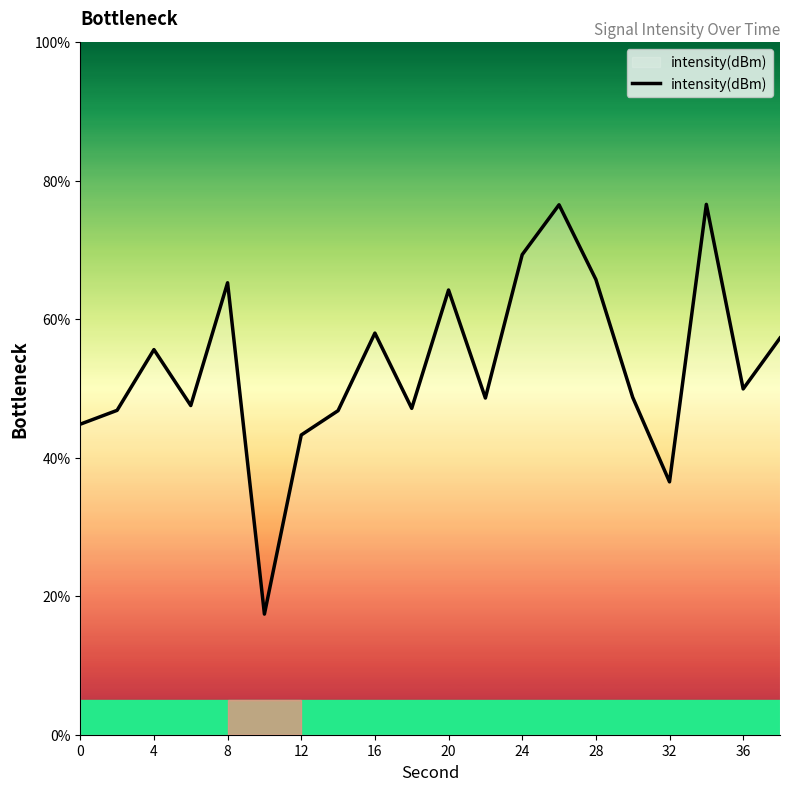

What is the difference between the maximum and minimum values?

59.2